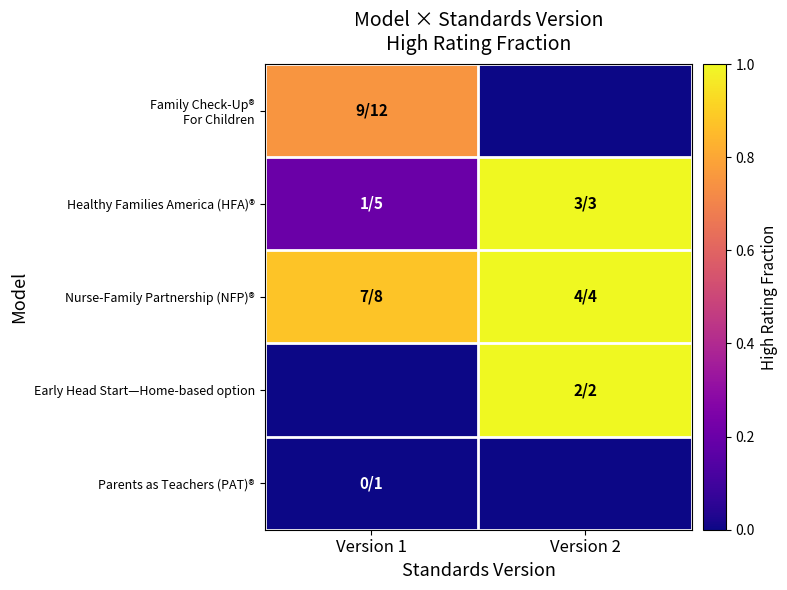

At which category does the chart reach its peak across all series?

Version 2